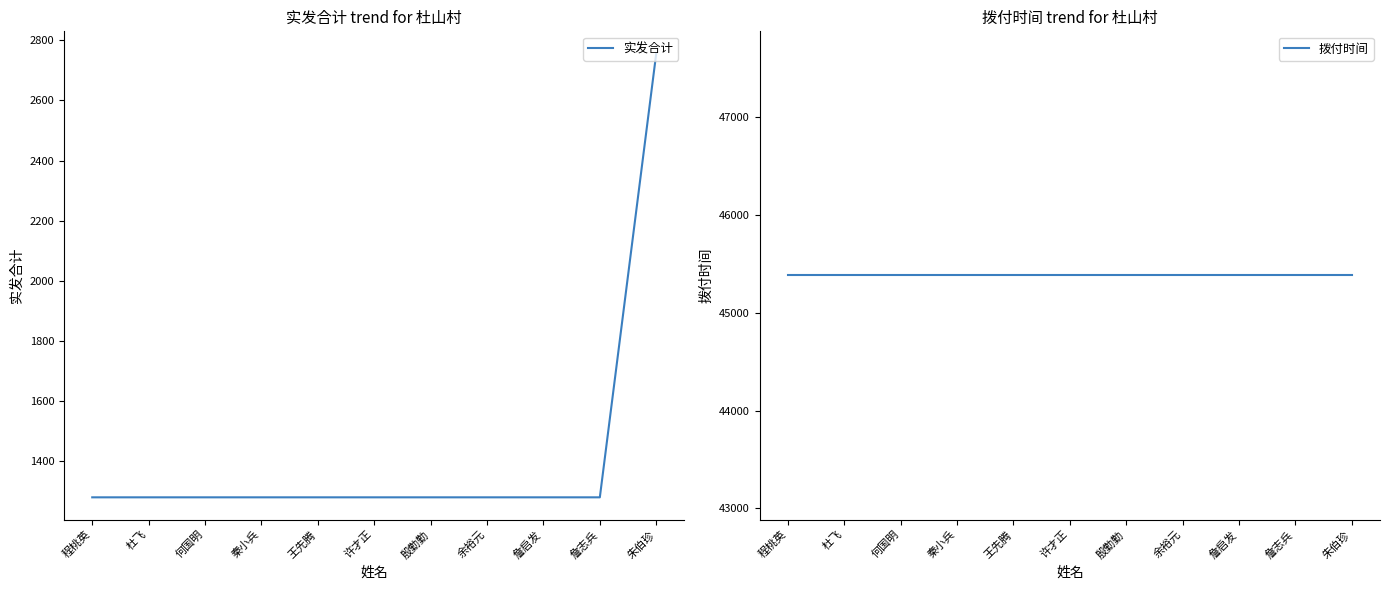

True or false: 实发合计 and 拨付时间 intersect in this chart.

False